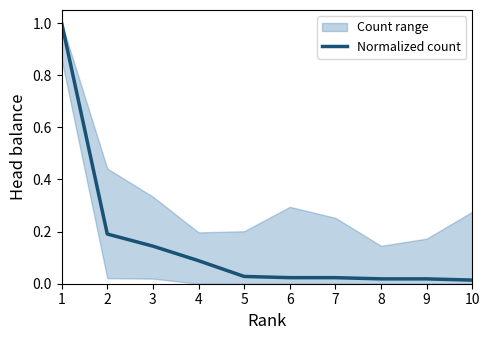

List the labels in order of value, largest first.

1, 2, 3, 4, 5, 6, 7, 8, 9, 10